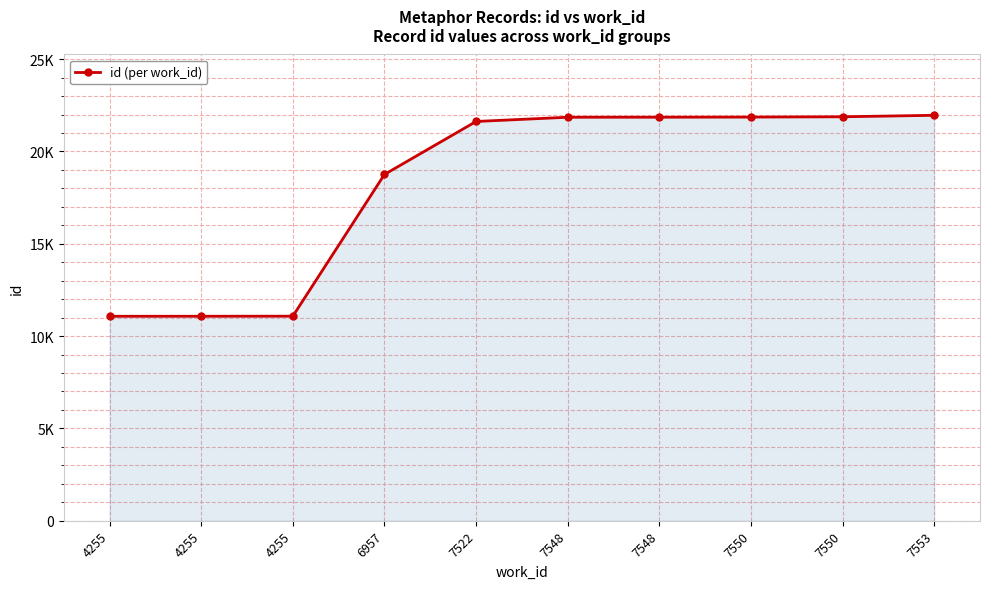

What is the sum of all values?

183003